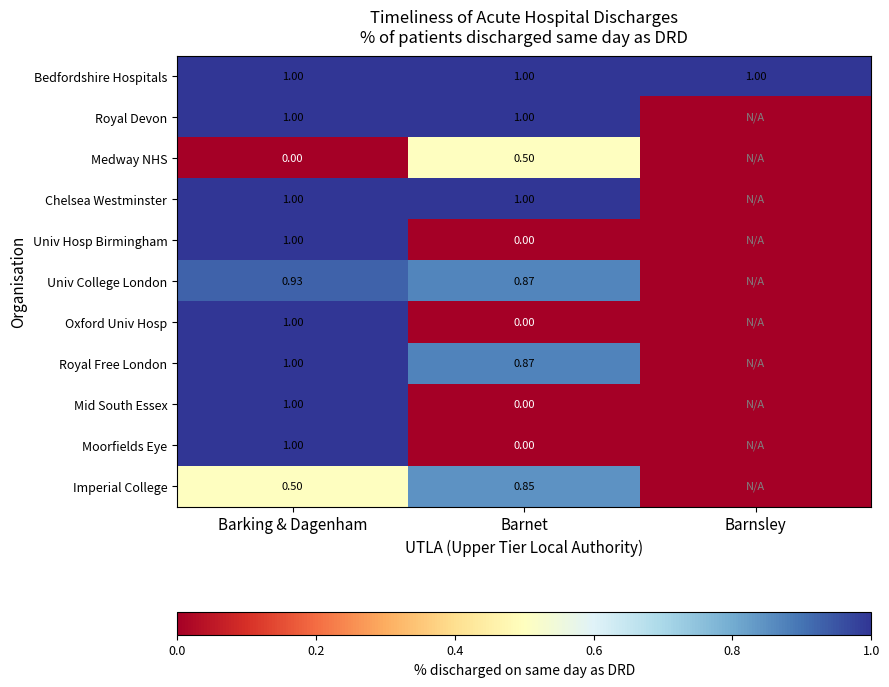

What is the sum of the Royal Free London values at Barnet and Barnsley?

0.9